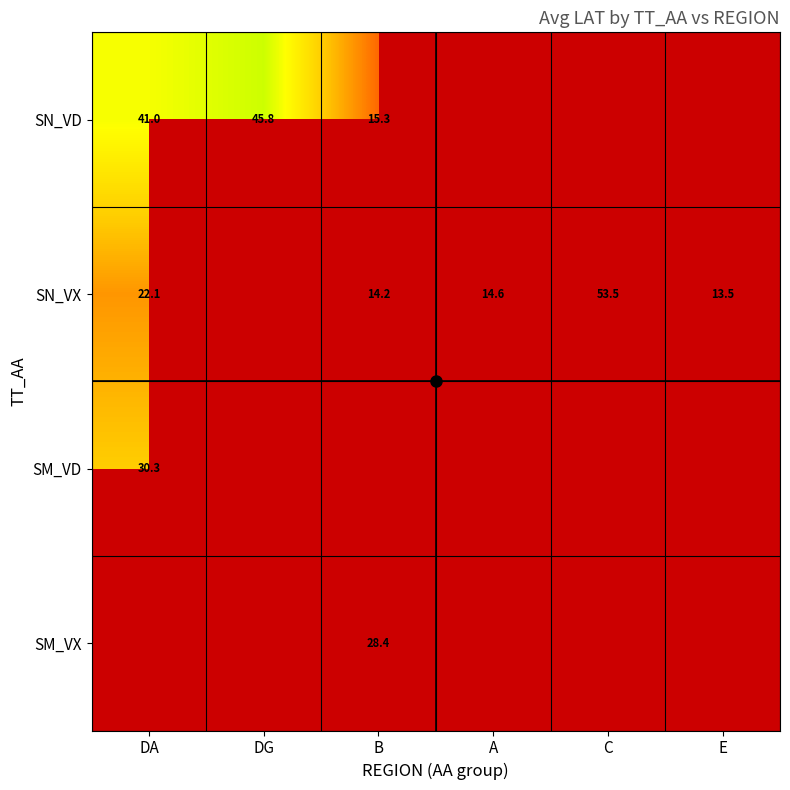

At which label is SN_VD closest to 30?

DA